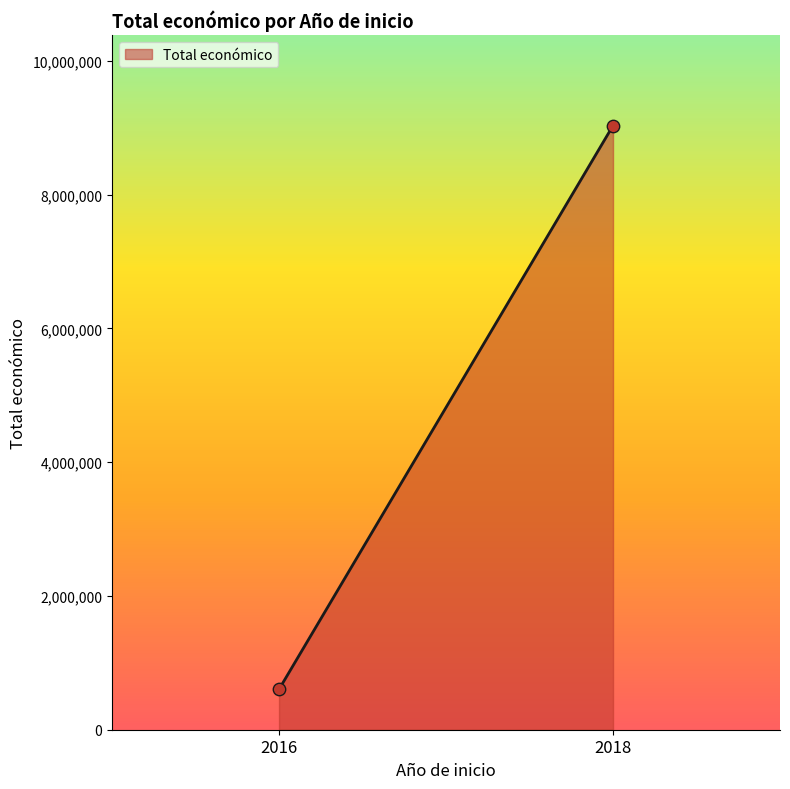

What is the average Y value?

4817057